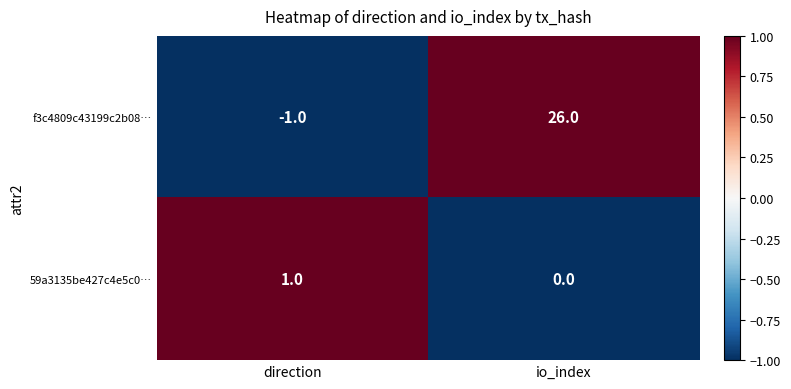

What is the minimum value shown in the chart?

-1